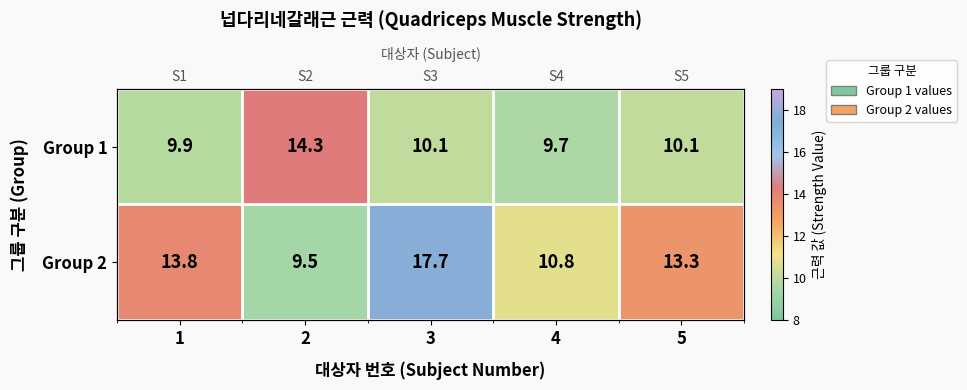

Count the number of data series in this chart.

2